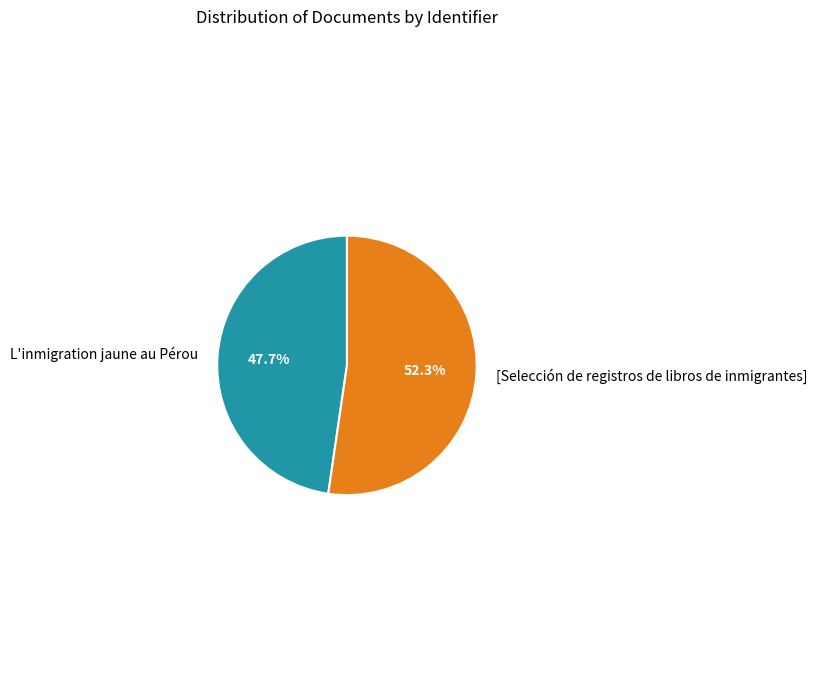

To the nearest percent, what is the difference between the largest and smallest slice percentages?

5%